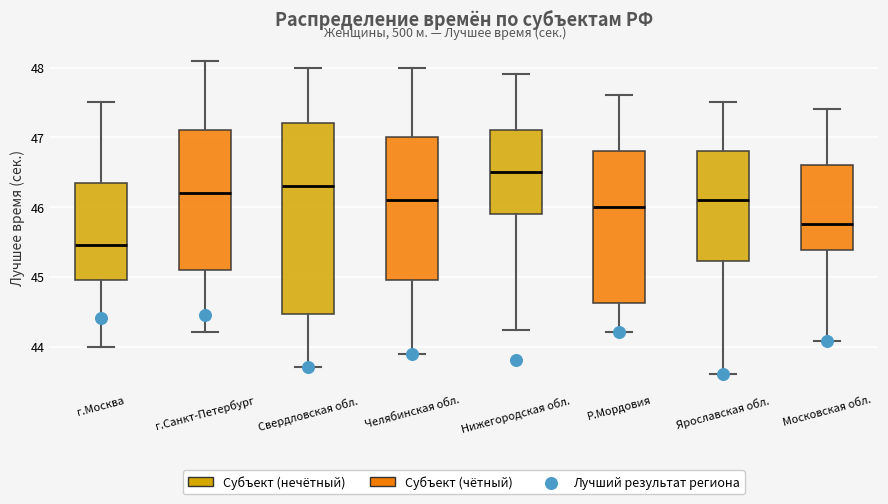

Reading left to right, read every box against the y-axis: the position of its median line, the range the box covers, and the ends of its whiskers. The values are not printed on the chart, so give them approximately, as read against the axis.

г.Москва: median 45.5, box 44.9 to 46.4, whiskers 44.0 to 47.5
г.Санкт-Петербург: median 46.2, box 45.1 to 47.1, whiskers 44.2 to 48.1
Свердловская обл.: median 46.3, box 44.5 to 47.2, whiskers 43.7 to 48.0
Челябинская обл.: median 46.1, box 45.0 to 47.0, whiskers 43.9 to 48.0
Нижегородская обл.: median 46.5, box 45.9 to 47.1, whiskers 44.2 to 47.9
Р.Мордовия: median 46.0, box 44.6 to 46.8, whiskers 44.2 to 47.6
Ярославская обл.: median 46.1, box 45.2 to 46.8, whiskers 43.6 to 47.5
Московская обл.: median 45.8, box 45.4 to 46.6, whiskers 44.1 to 47.4